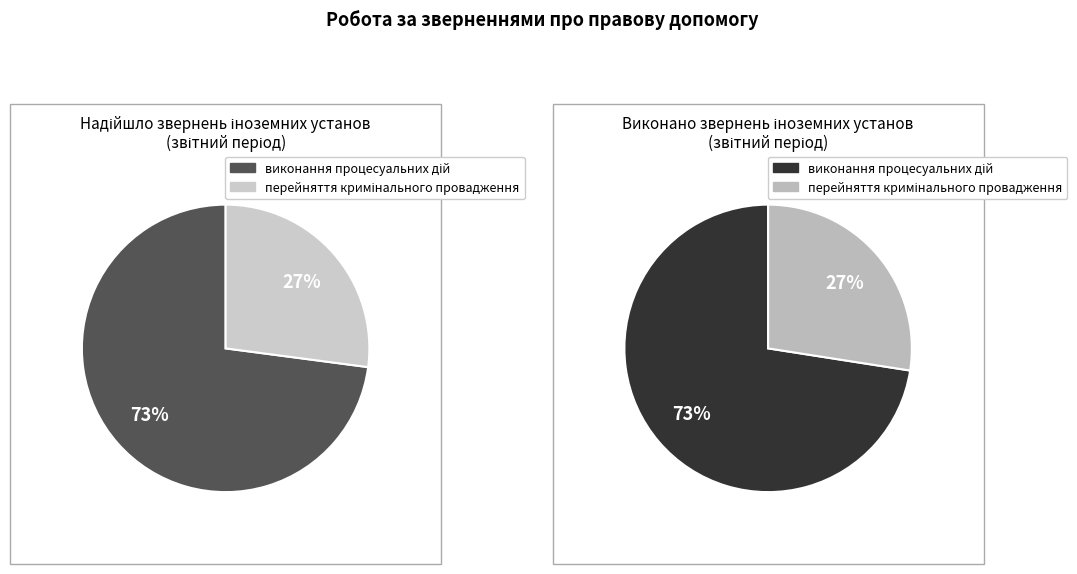

How many slices are in this pie chart?

2